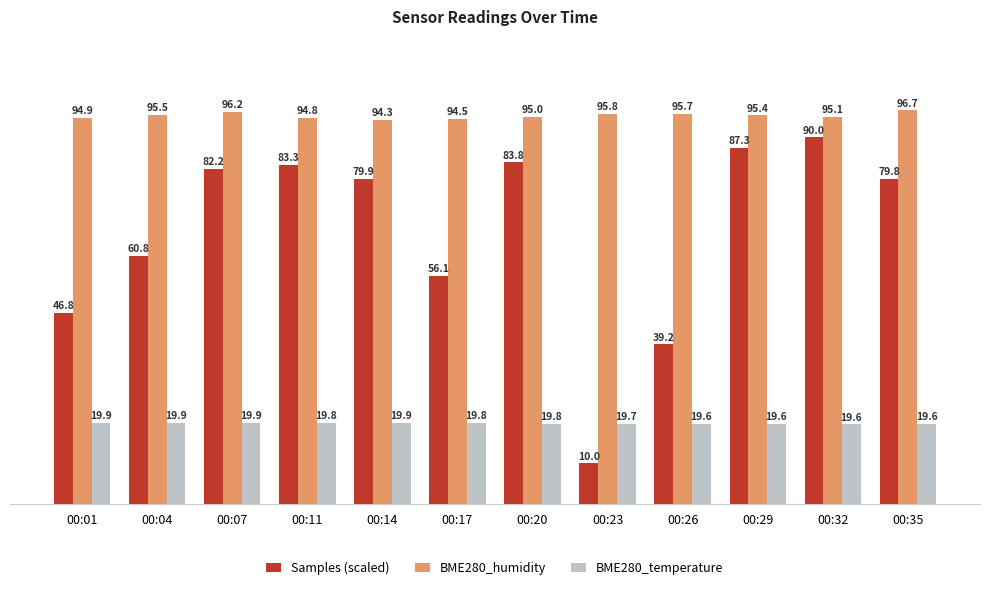

Rank the series by their maximum value, from lowest to highest.

BME280_temperature, Samples (scaled), BME280_humidity